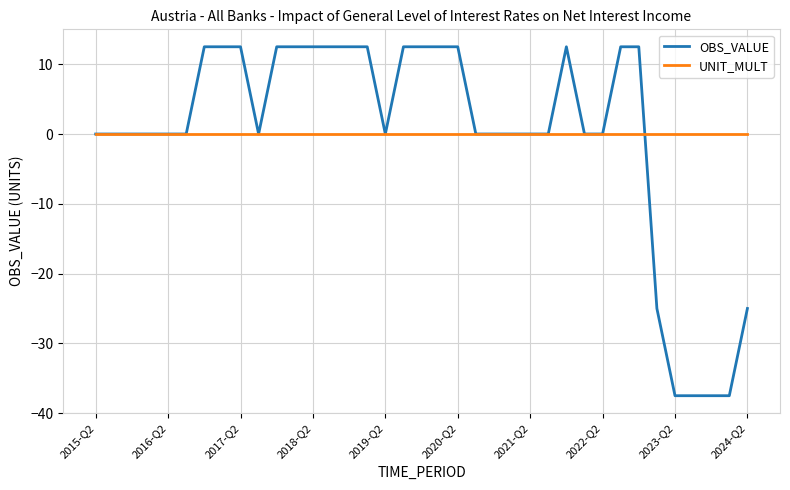

Rank the series by their maximum value, from lowest to highest.

UNIT_MULT, OBS_VALUE